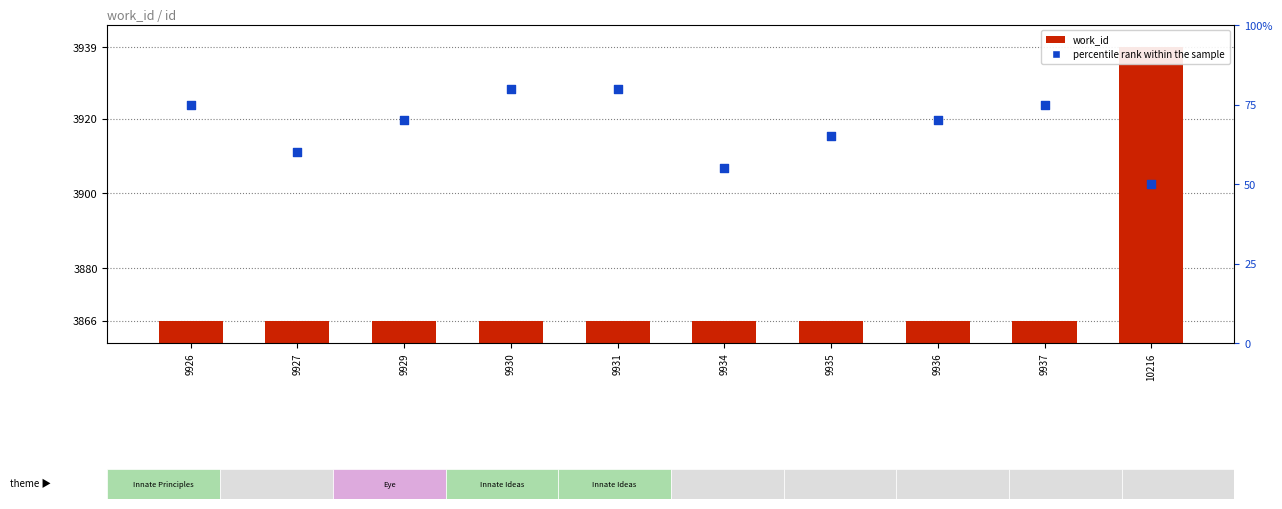

Which series contains the highest Y value?

work_id